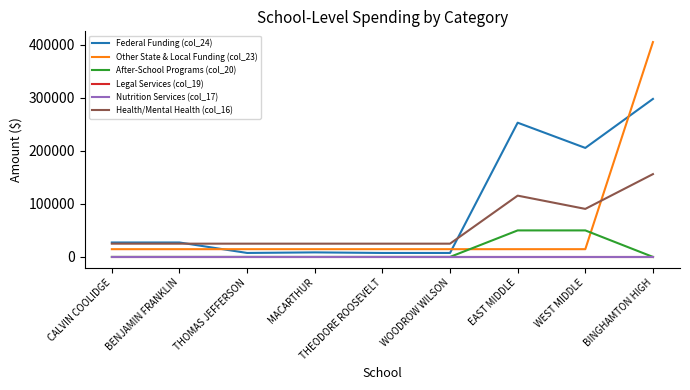

True or false: Nutrition Services (col_17) and Federal Funding (col_24) cross at least once.

False